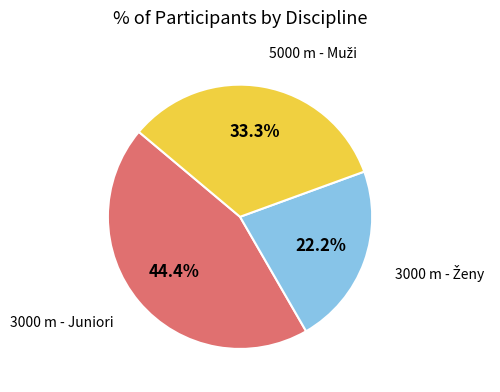

What percentage is NOT represented by 3000 m - Juniori?

55.6%